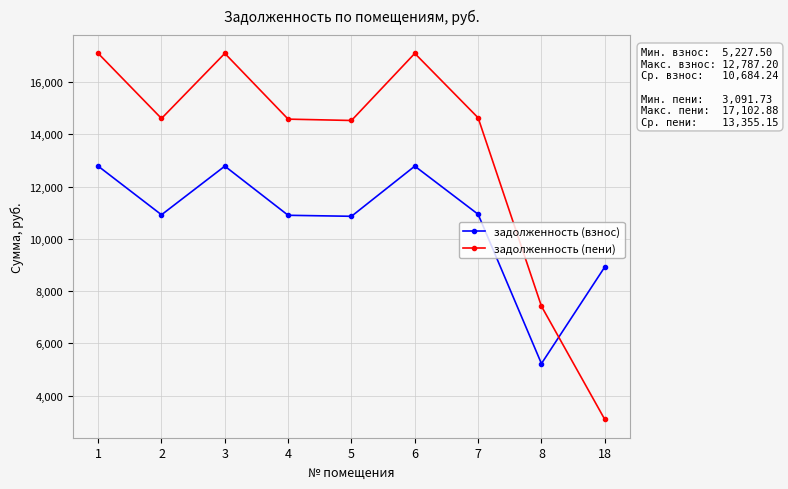

At which label is задолженность (взнос) closest to 9007?

18